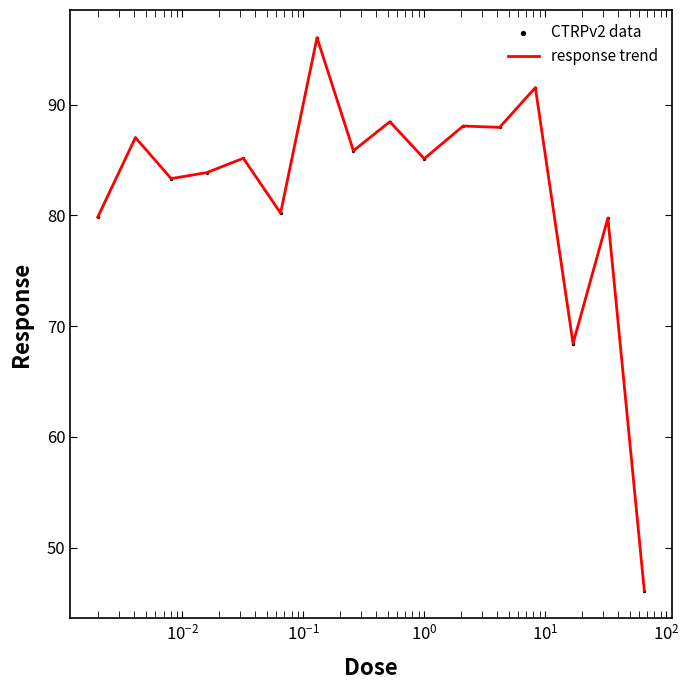

What is the maximum value shown in the chart?

96.0